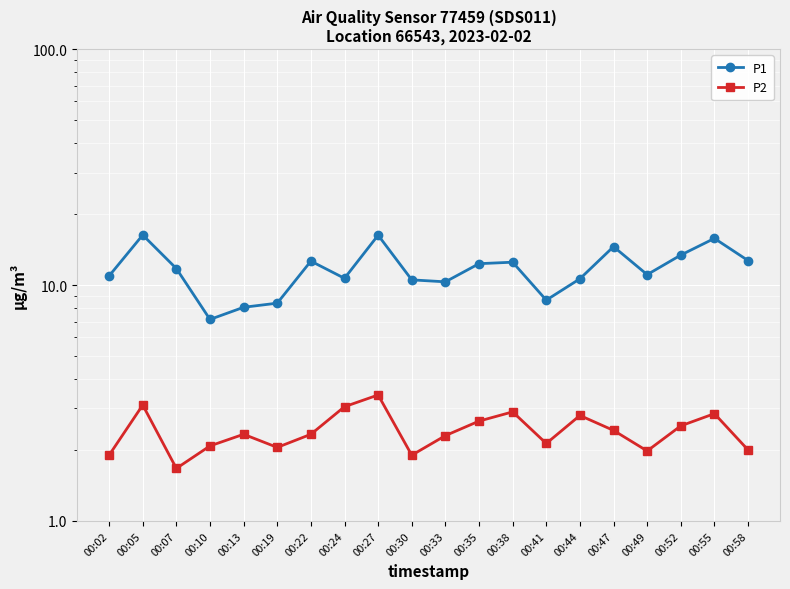

True or false: P1 and P2 cross at least once.

False